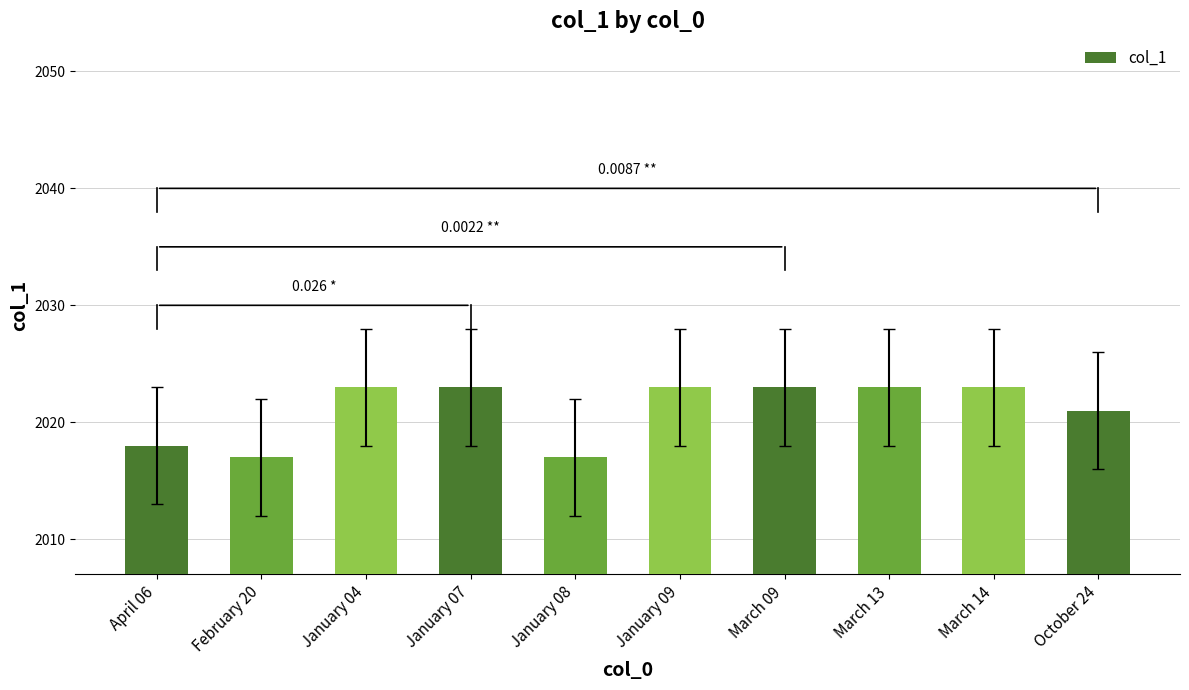

What is the sum of all values?

20211